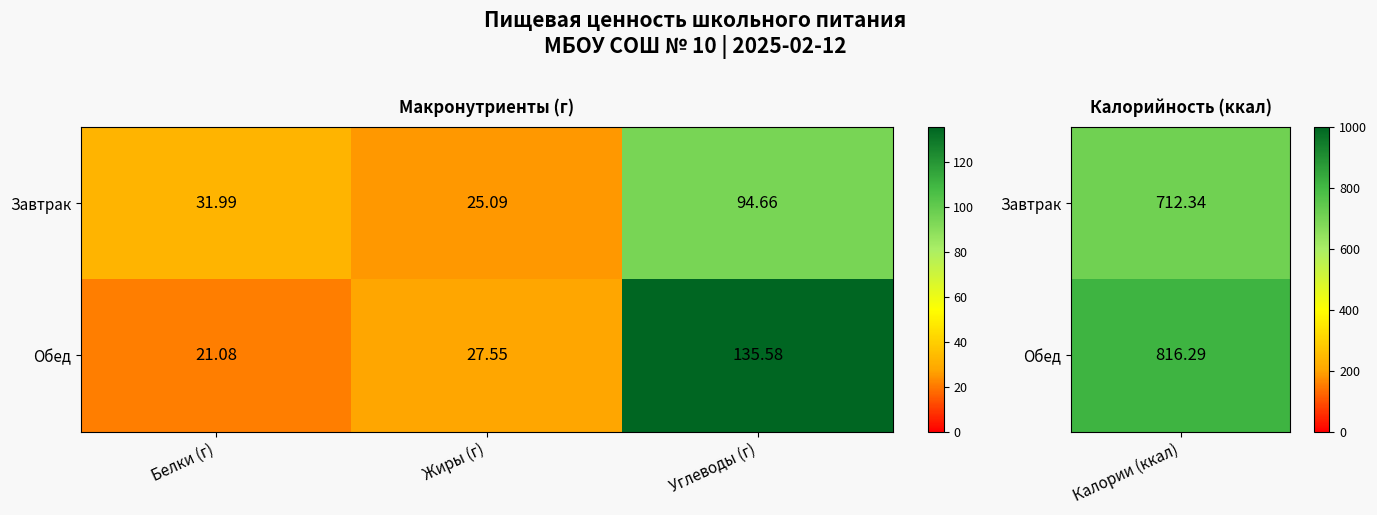

At which category is the sum across all series the highest?

Углеводы (г)